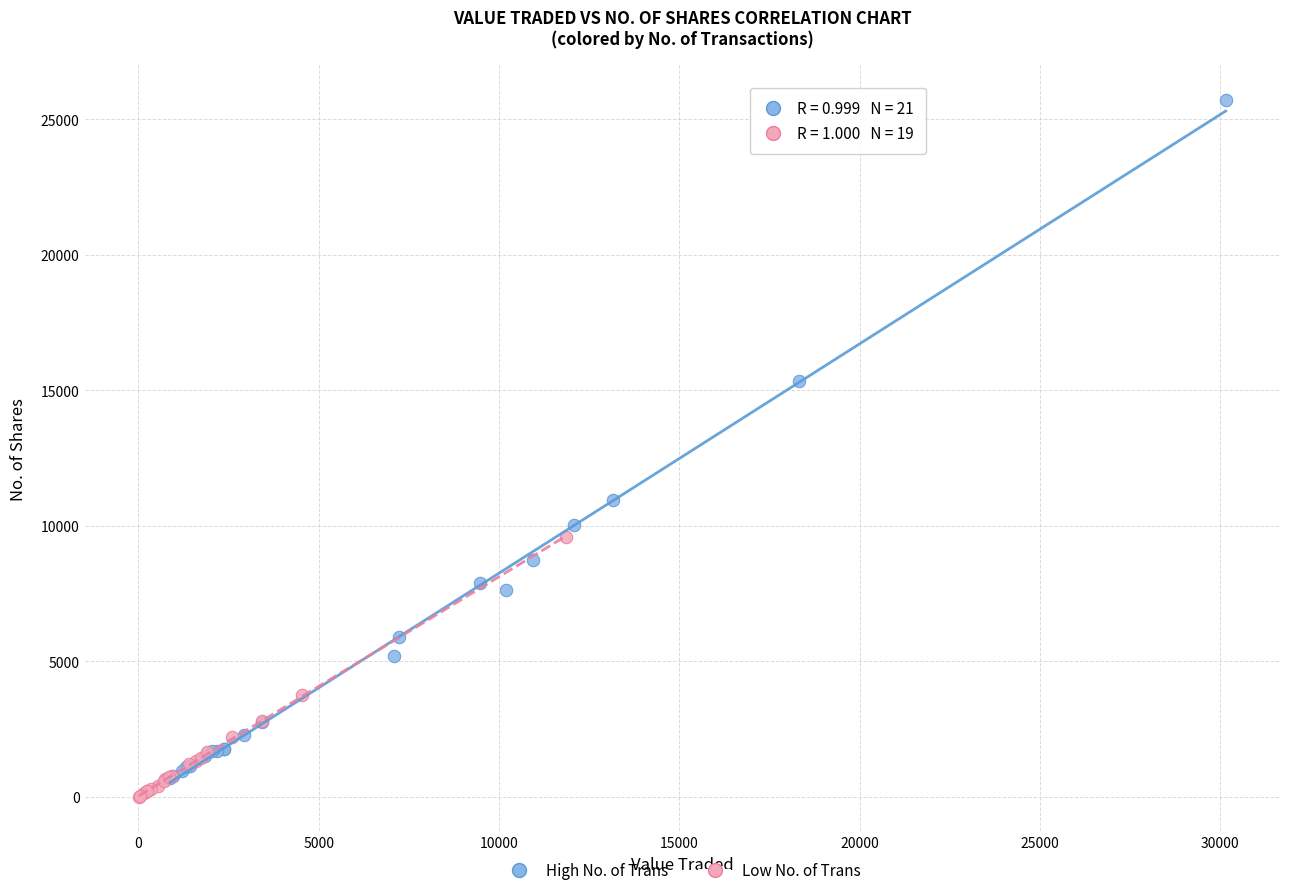

Which series contains the highest Y value?

High No. of Trans